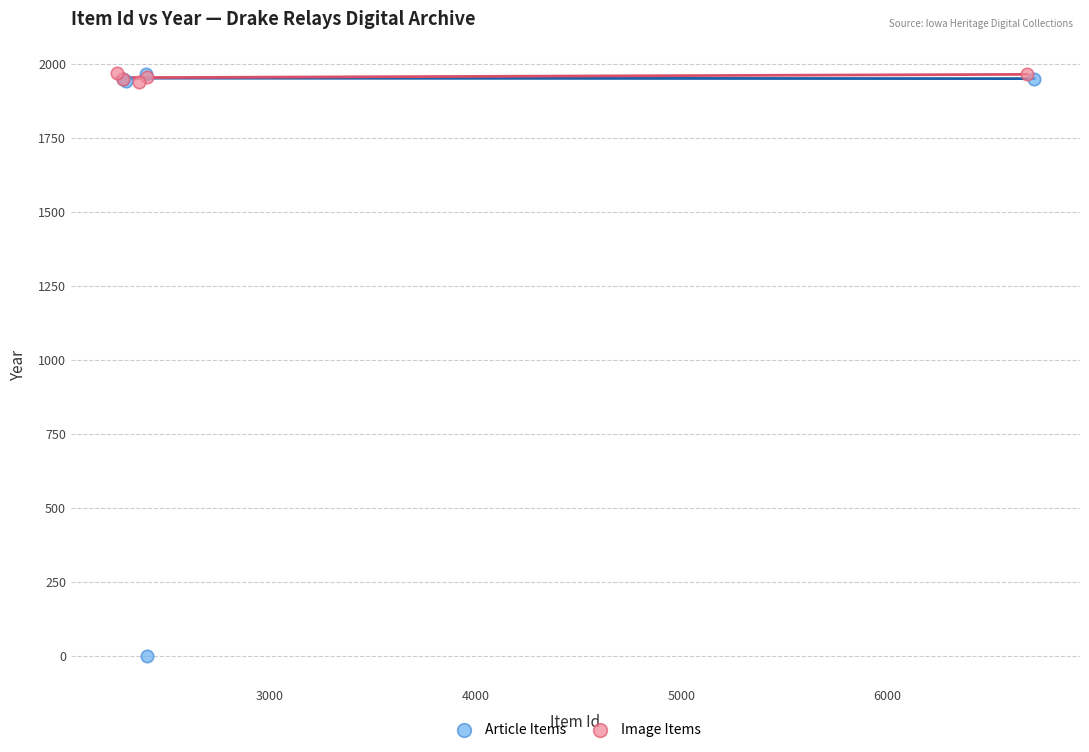

What are all the series names shown in the legend?

Article Items, Image Items